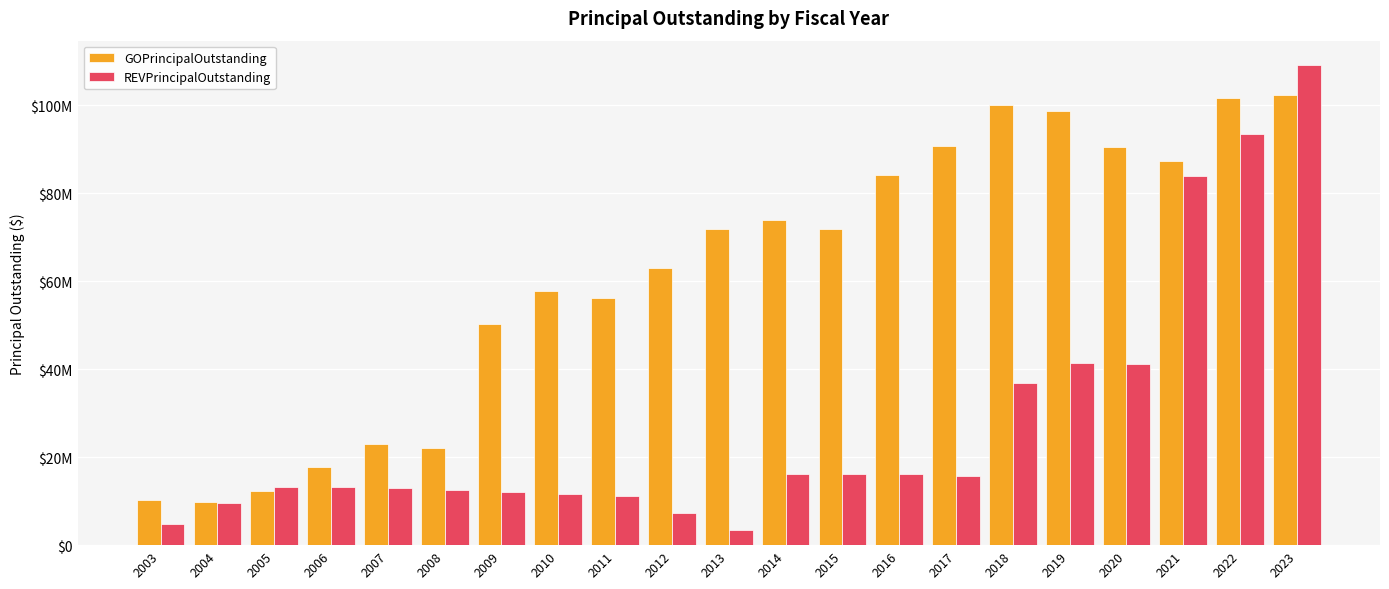

Does the chart contain any negative values?

No